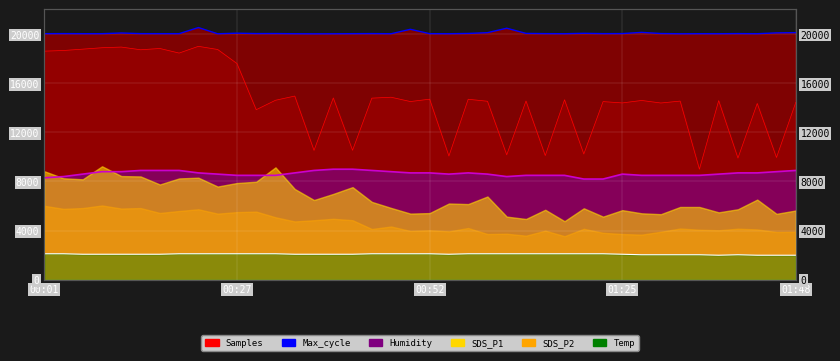

True or false: Max_cycle line and Temp cross at least once.

False